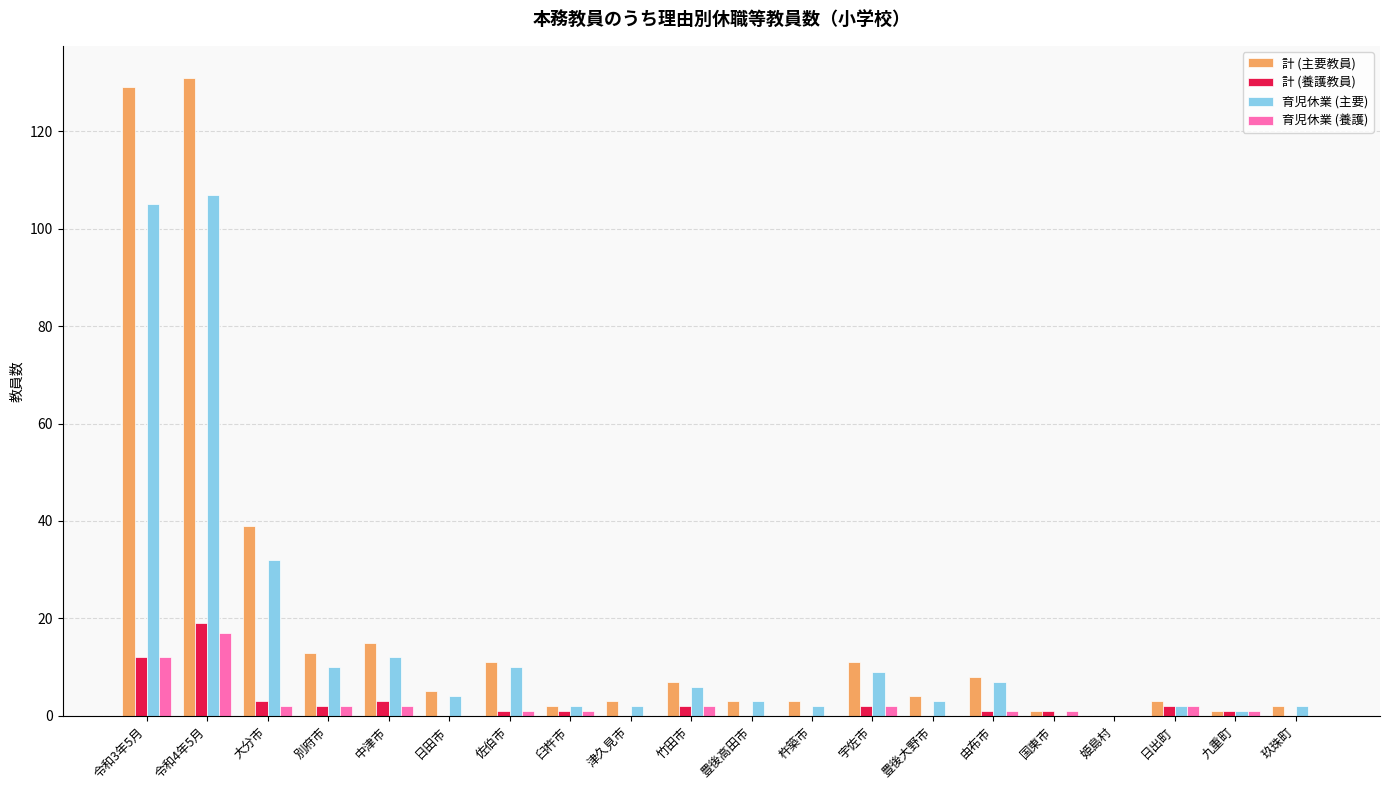

True or false: 計 (主要教員) has a value of 7 at 竹田市.

True